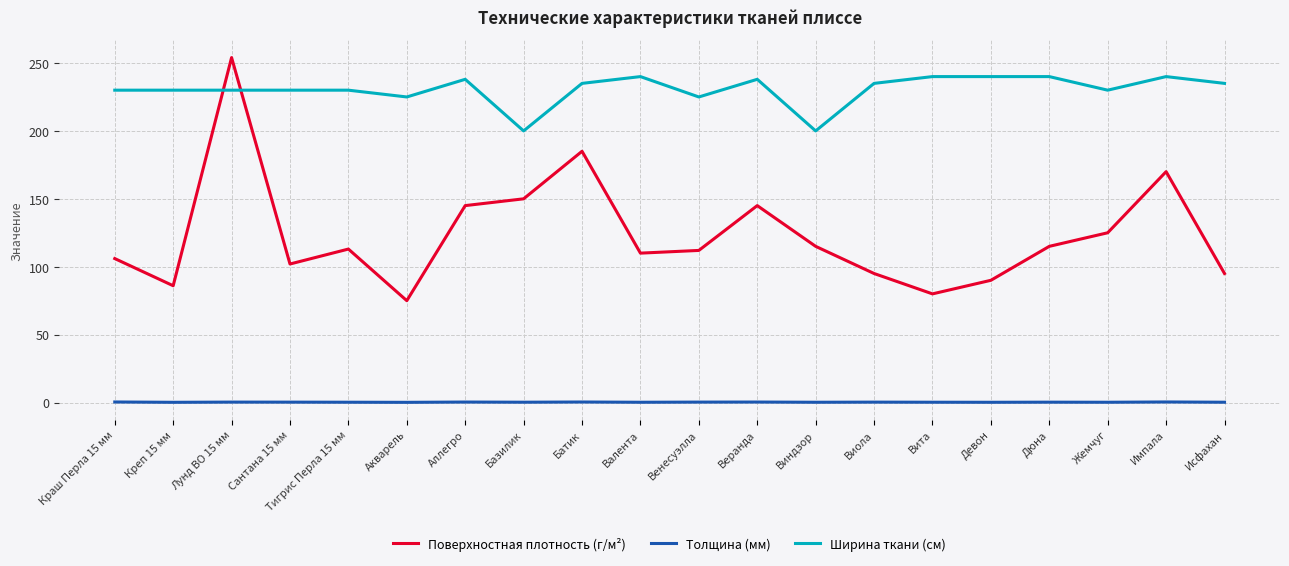

What is the difference between the maximum and minimum values in the Поверхностная плотность (г/м²) series?

179.0